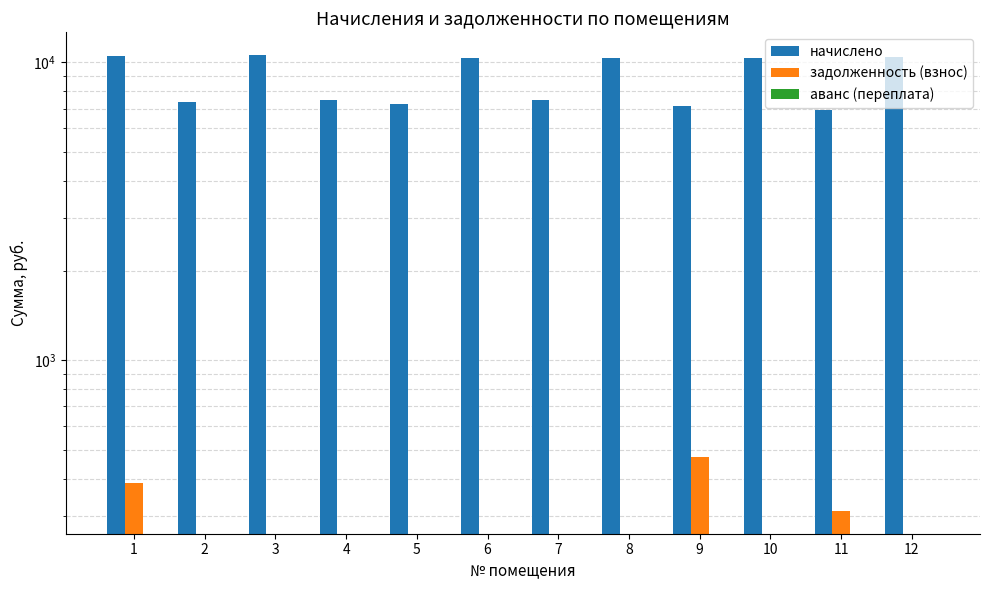

What is the sum of all начислено values?

106116.5